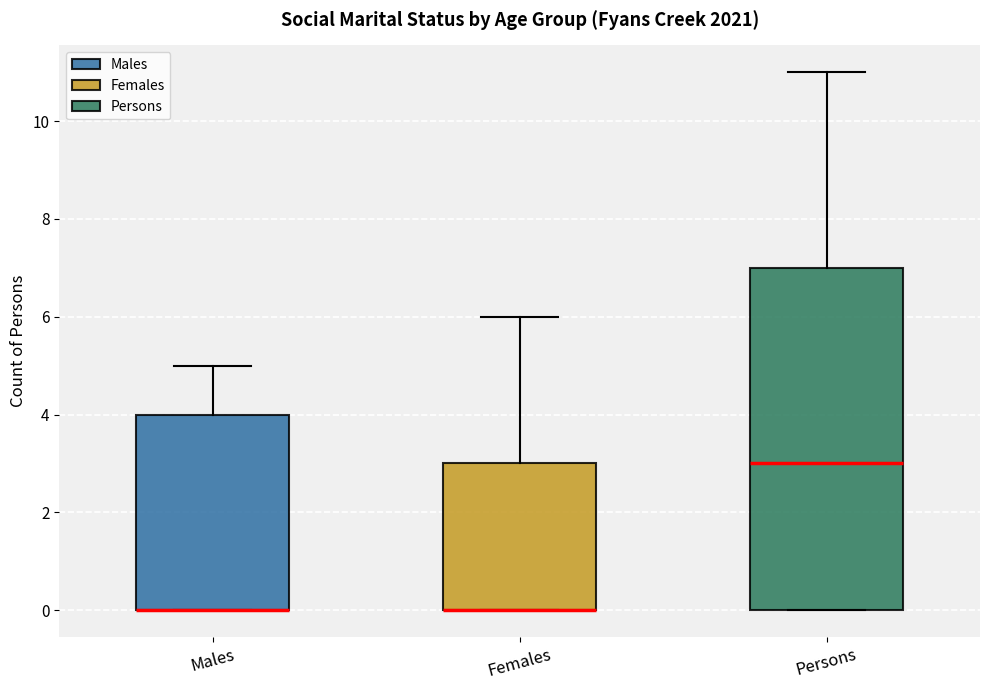

Where does the upper whisker of the box for Females end on the y-axis? The values are not printed on the chart, so give them approximately, as read against the axis.

6